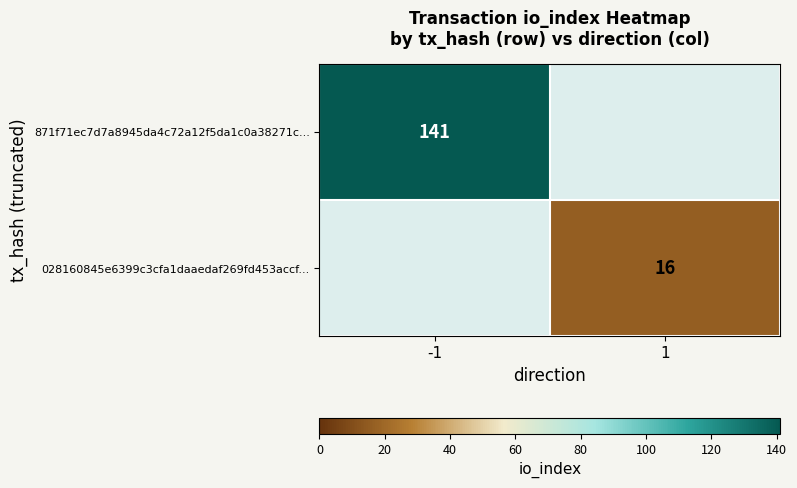

What is the maximum value shown in the chart?

141.0